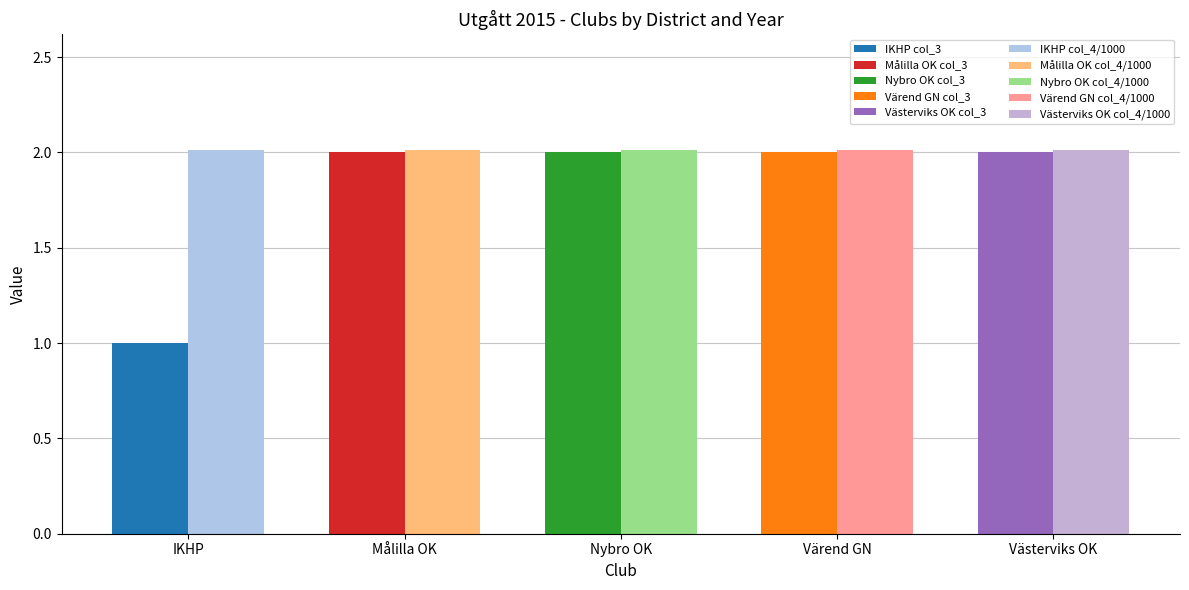

What is the total value across all series at Västerviks OK?

4.0